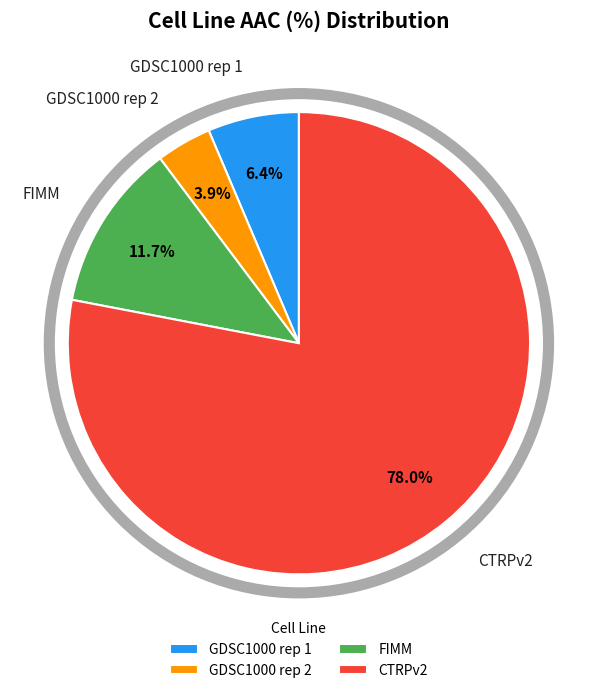

Which has a higher value, CTRPv2 or GDSC1000 rep 1?

CTRPv2